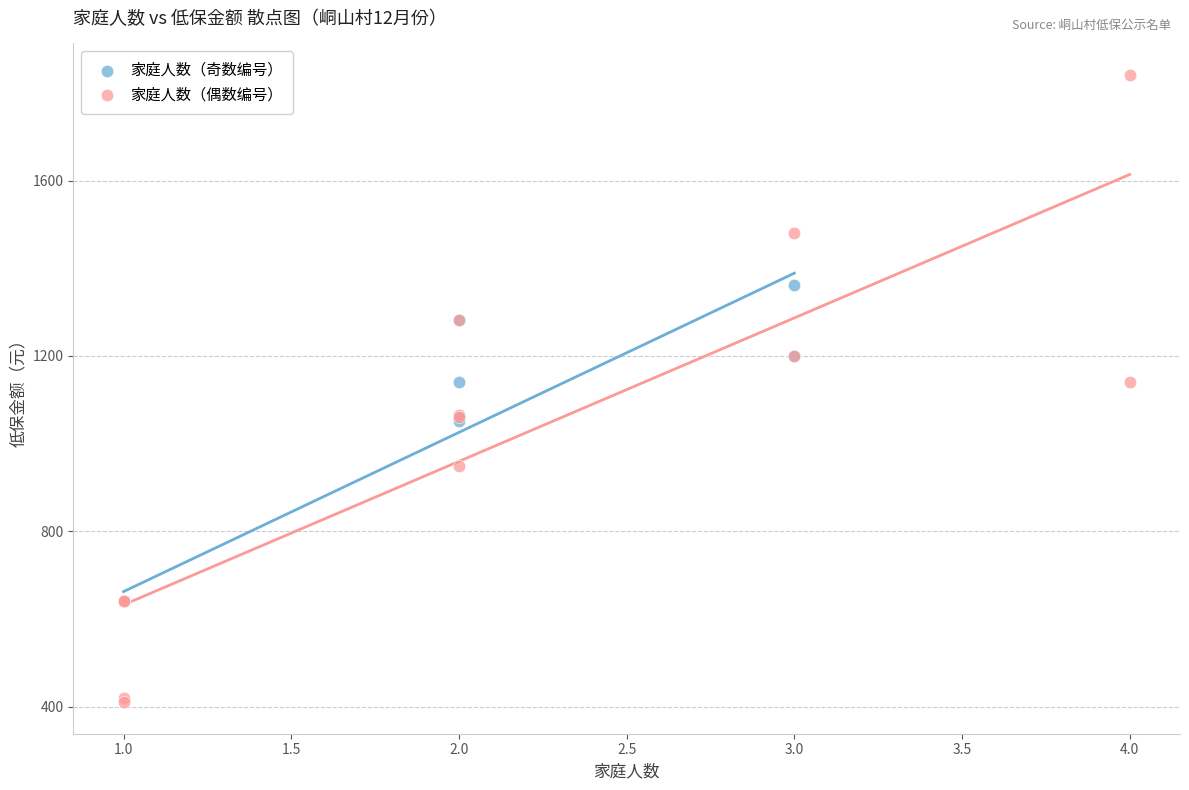

Which series contains the highest Y value?

家庭人数（偶数编号）